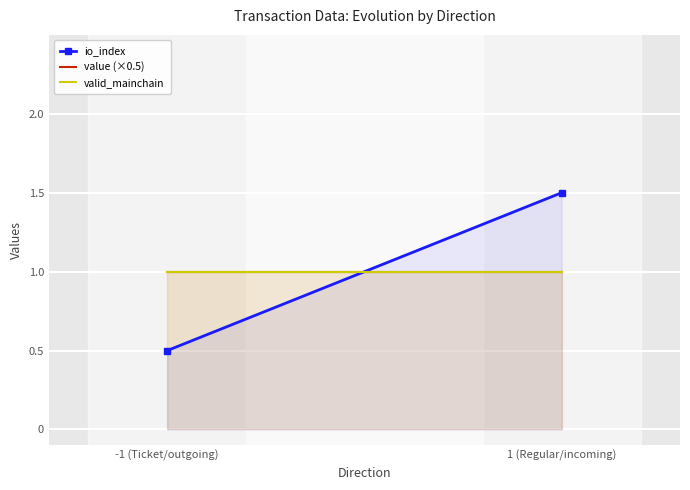

Reading left to right, extract all data points from this chart.

io_index: 0.5	1.5
value (×0.5): 1.0	1.0
valid_mainchain: 1.0	1.0